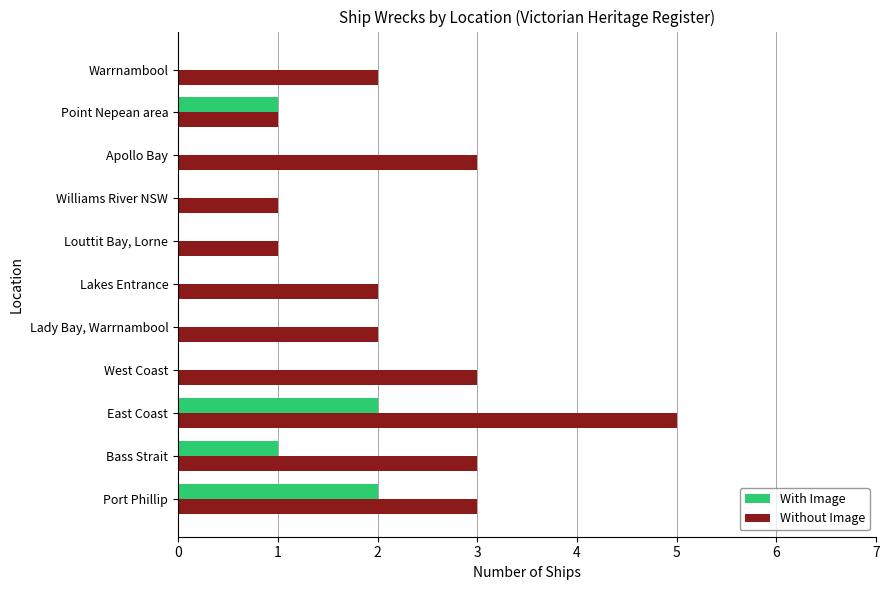

Is it true that Without Image equals 2 at Port Phillip?

False